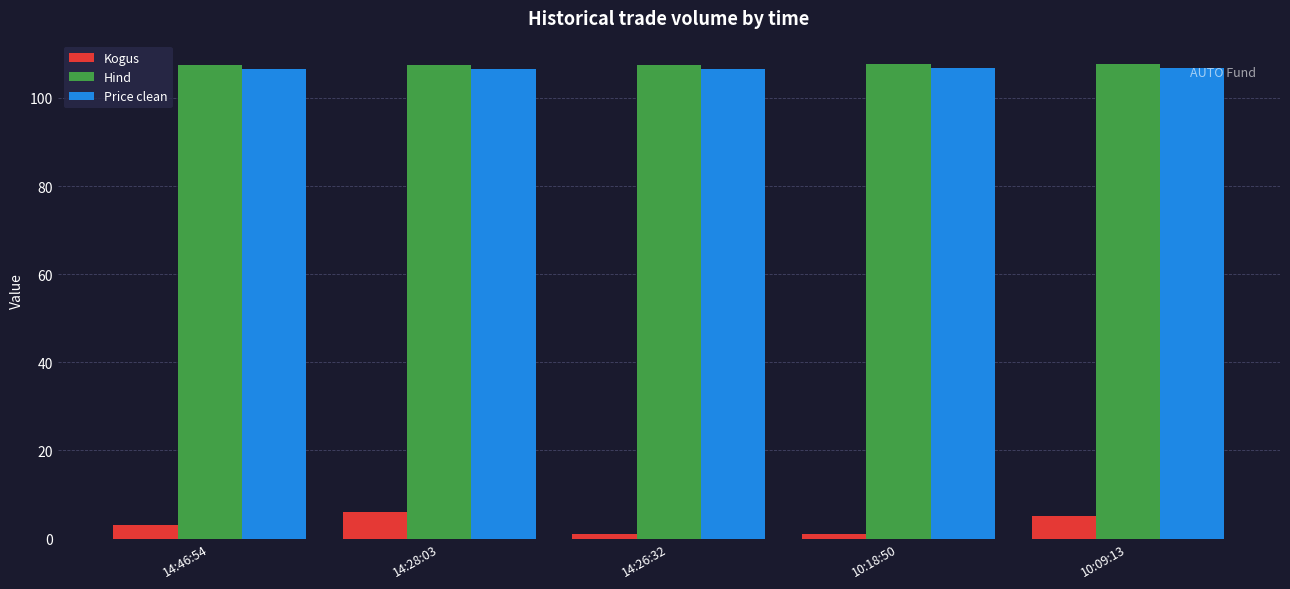

What is the difference between the maximum and minimum values in the Price clean series?

0.1